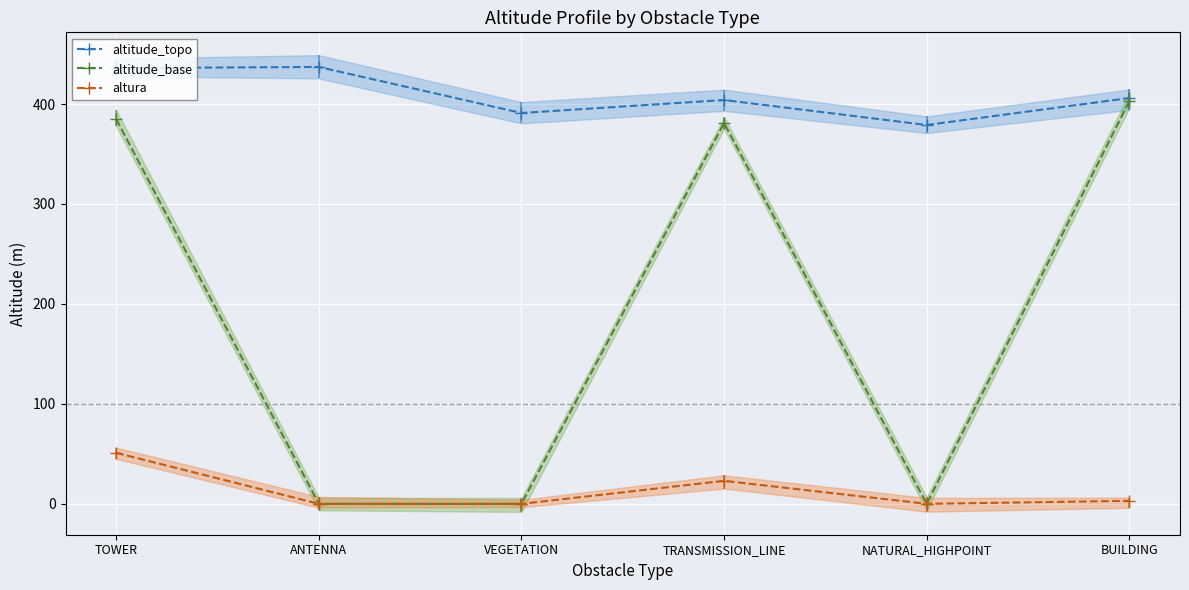

Where is the first local maximum for altitude_topo?

ANTENNA